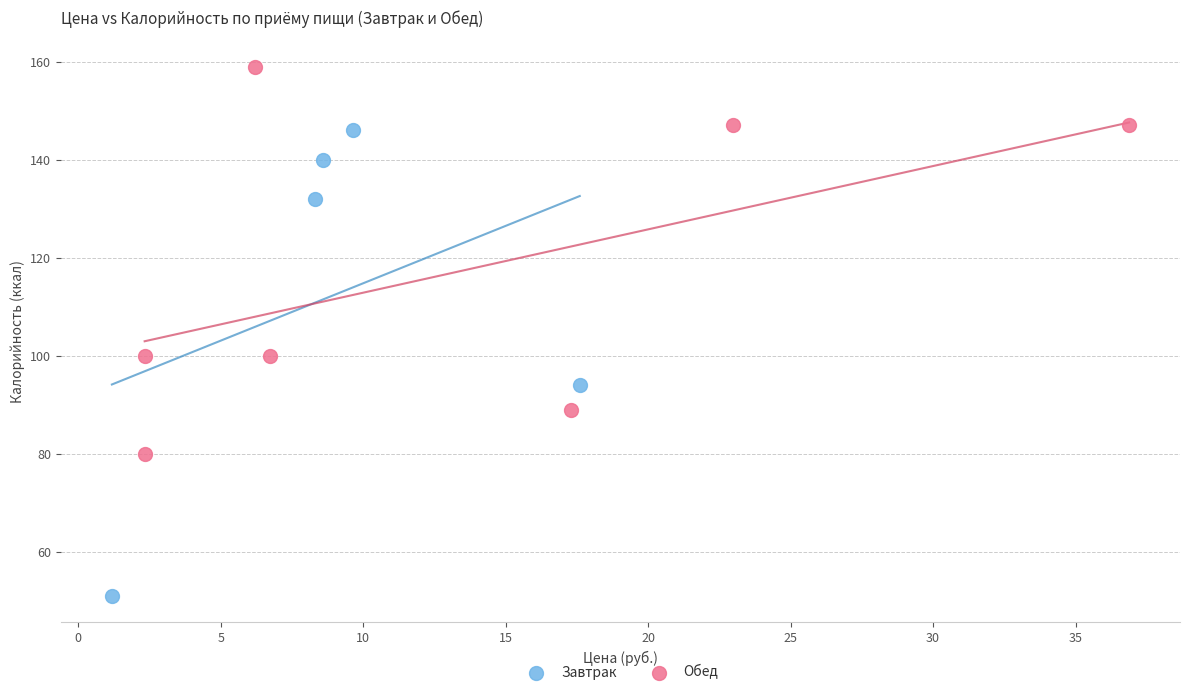

Which series reaches the minimum Y coordinate?

Завтрак